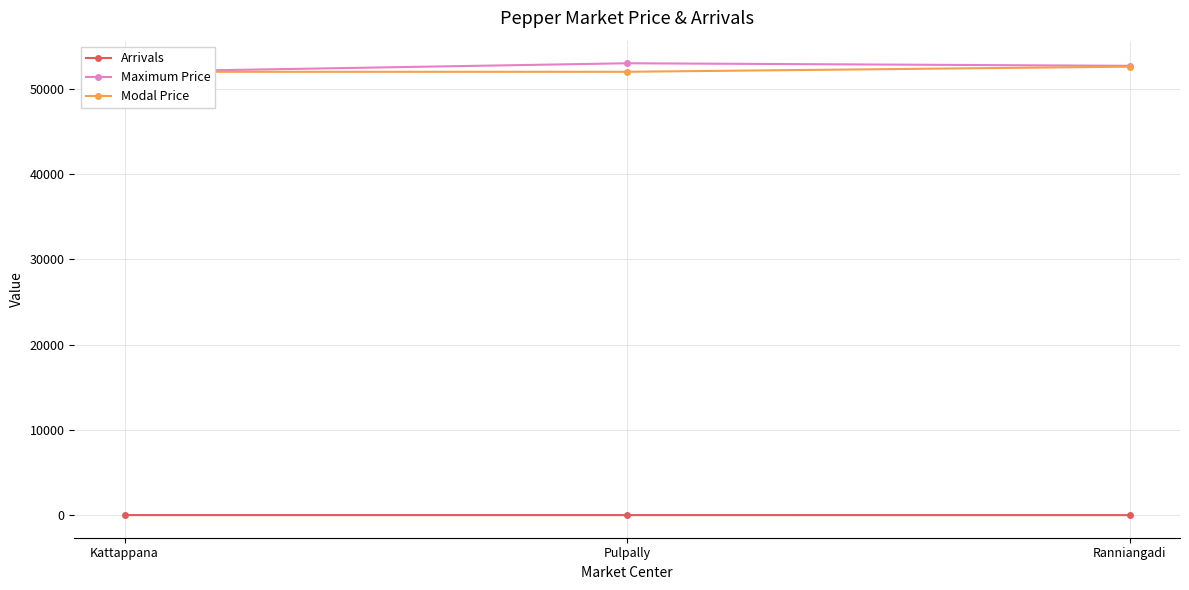

Which series has the largest total across all categories?

Maximum Price